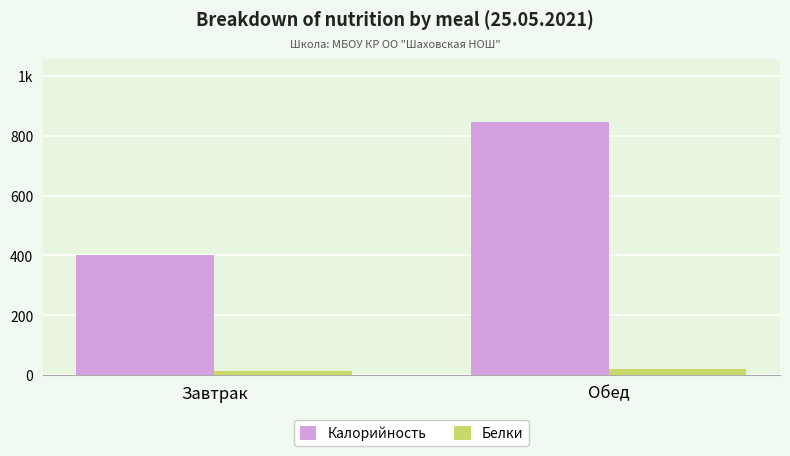

At how many categories does at least one series exceed 824?

1